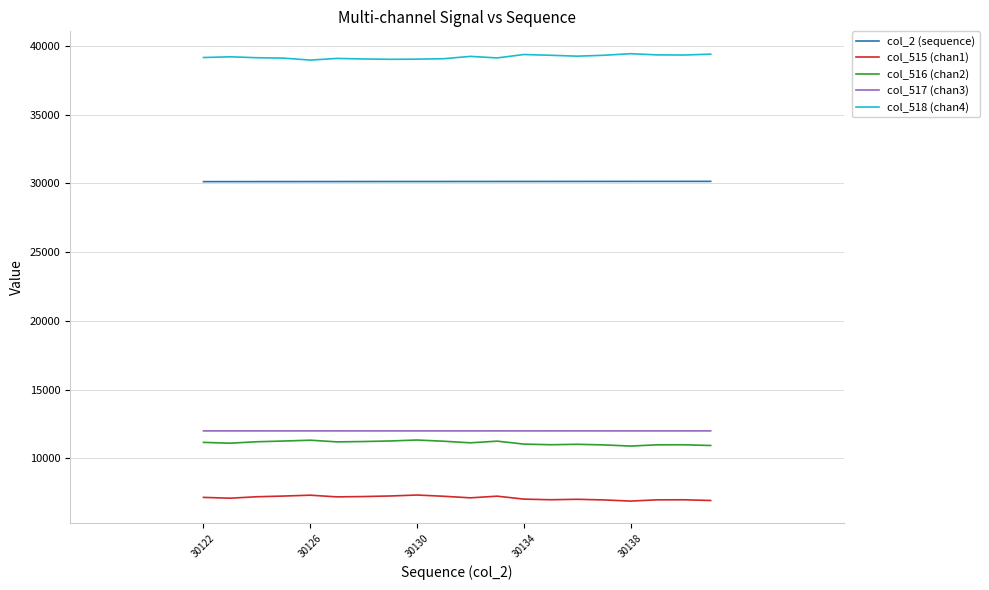

True or false: col_518 (chan4) and col_515 (chan1) cross at least once.

False